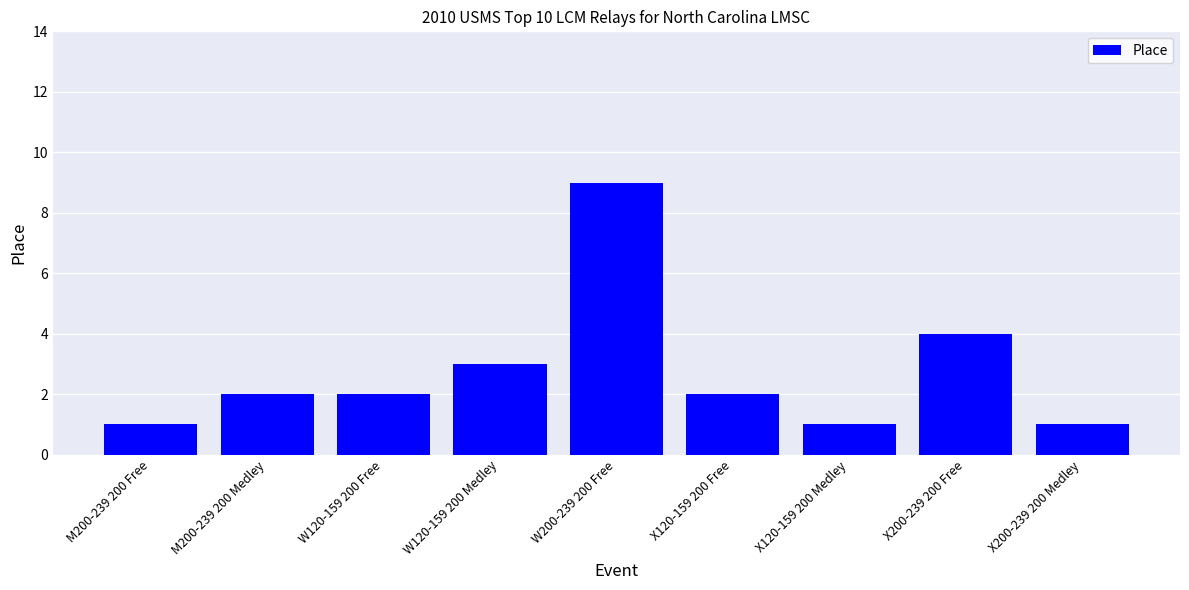

The chart shows a value of 2 at M200-239 200 Free. True or false?

False